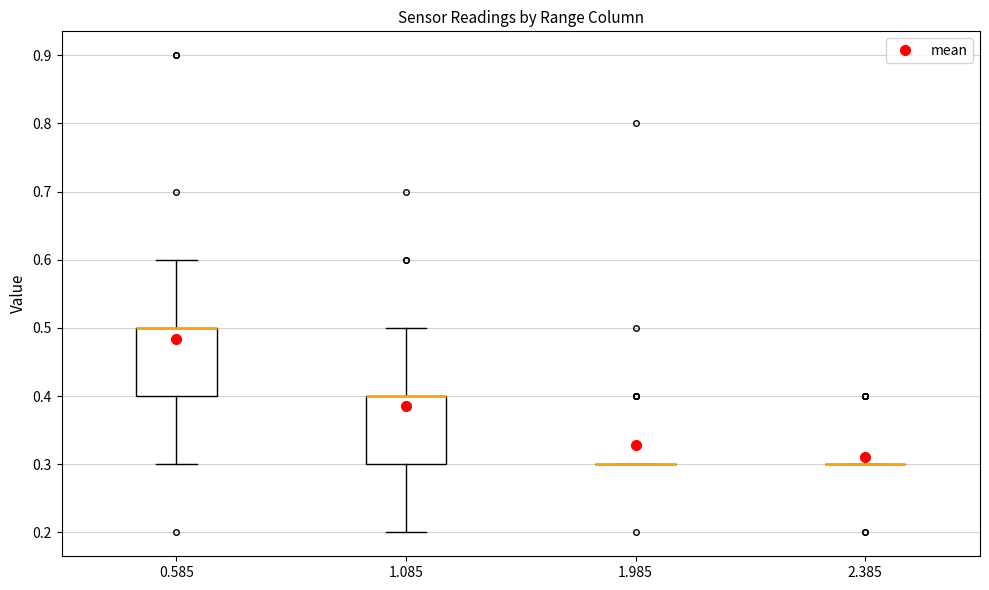

Where does the upper whisker of the box at x = 1.085 end on the y-axis? The values are not printed on the chart, so give them approximately, as read against the axis.

0.5